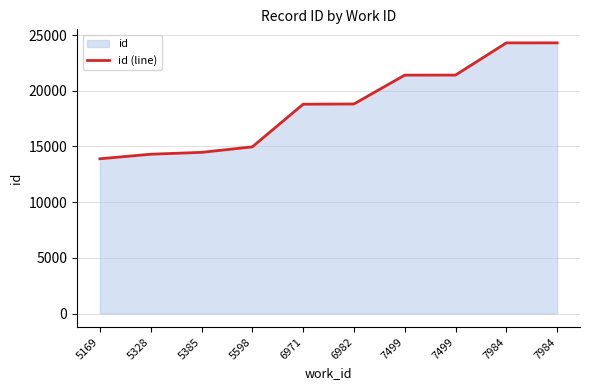

What is the sum of all values?

186654